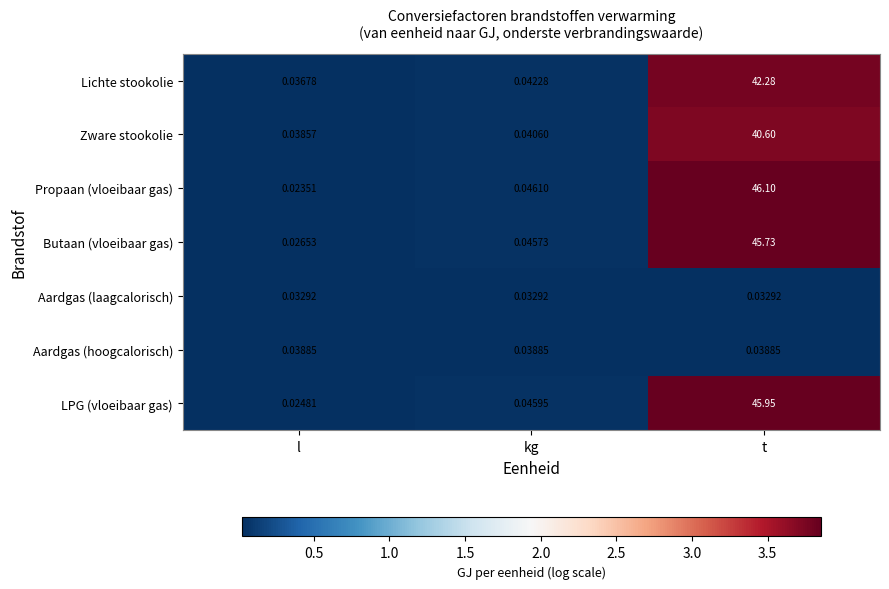

Which series has the largest range (max minus min)?

Propaan (vloeibaar gas)